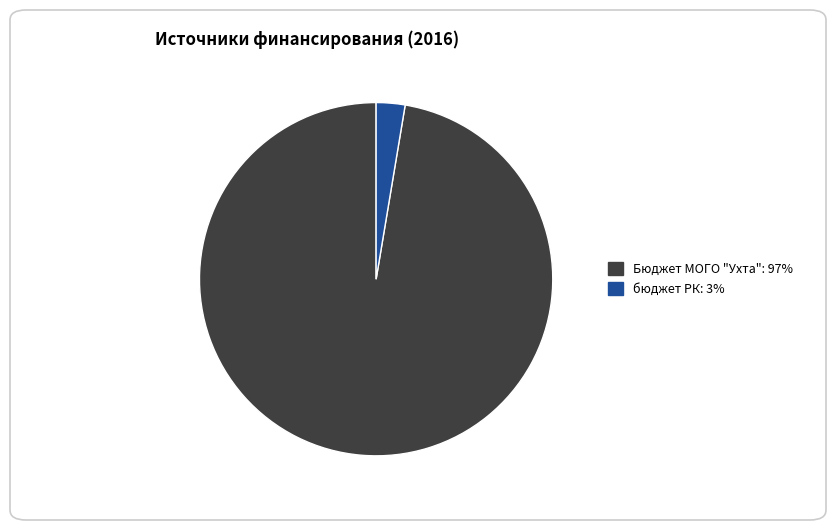

Count the number of slices in the pie.

2